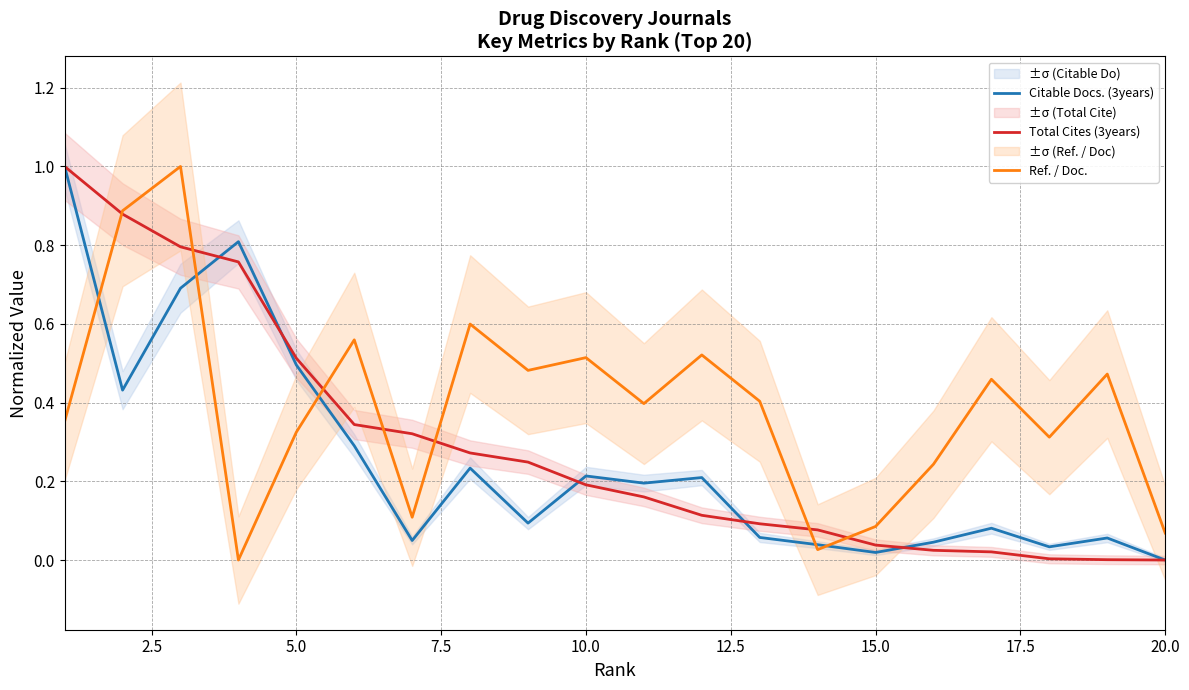

Which series has the widest spread of values?

Citable Docs. (3years)